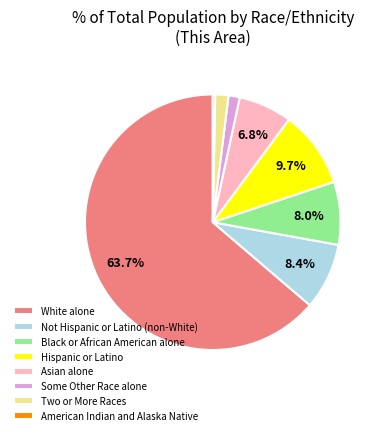

True or false: American Indian and Alaska Native accounts for 13% of the total.

False